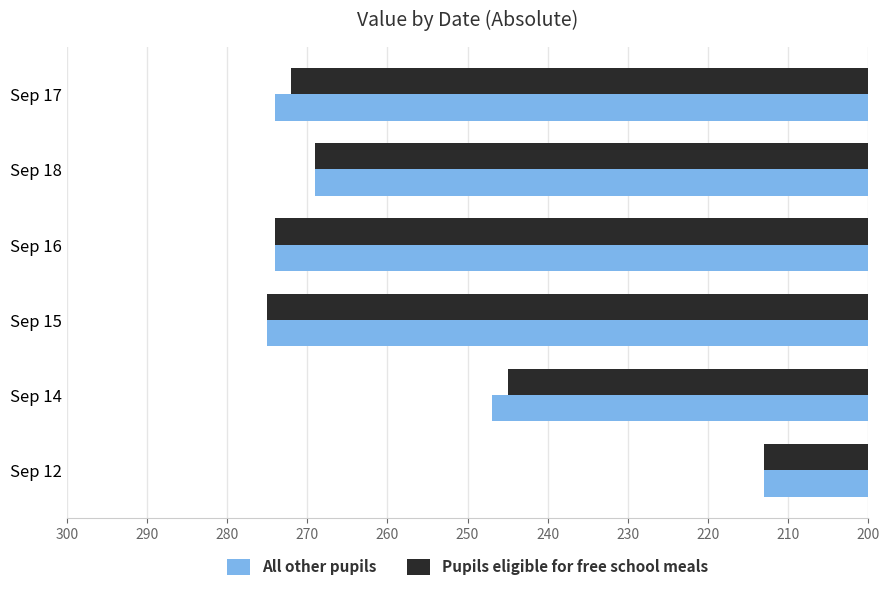

Rank the categories by Pupils eligible for free school meals value from lowest to highest.

Sep 12, Sep 14, Sep 18, Sep 17, Sep 16, Sep 15